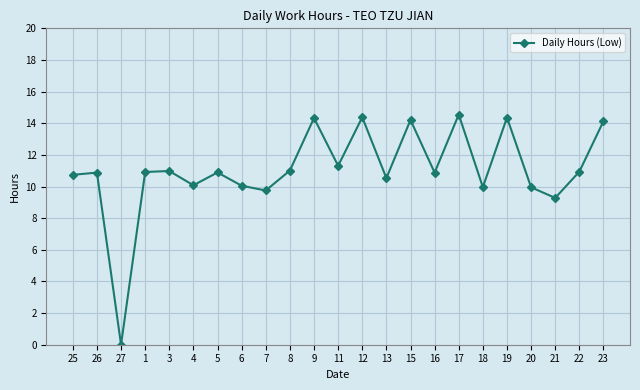

What is the ratio of the value at 5 to the value at 7?

1.1